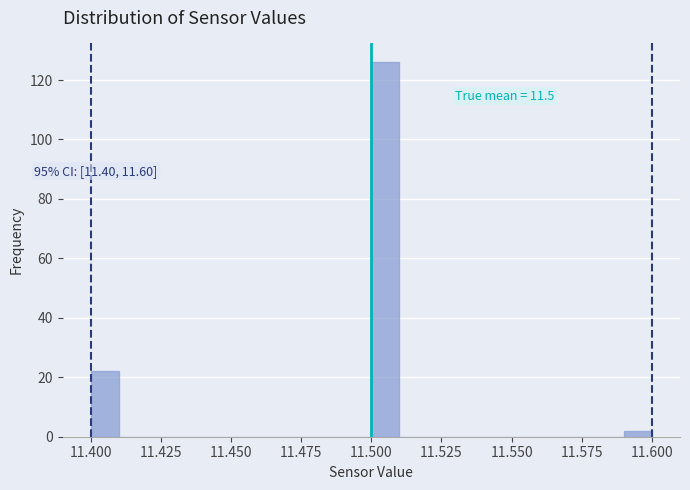

Around what value on the x-axis is the tallest bar? Give the approximate position of its centre, as read against the axis.

11.505